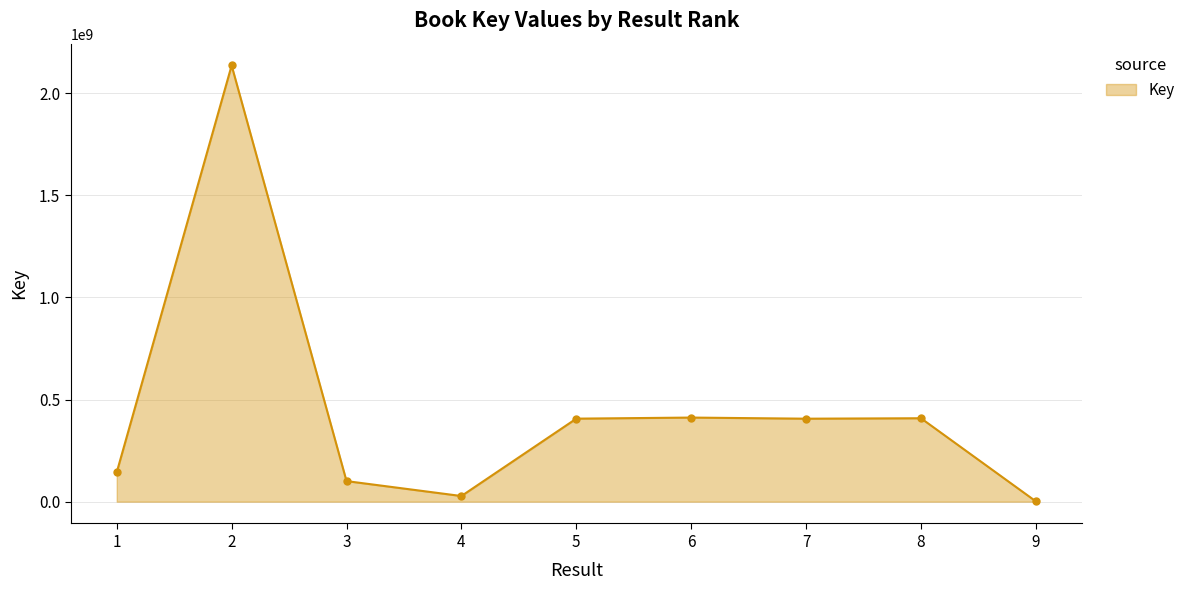

What is the greatest value displayed?

2135002261